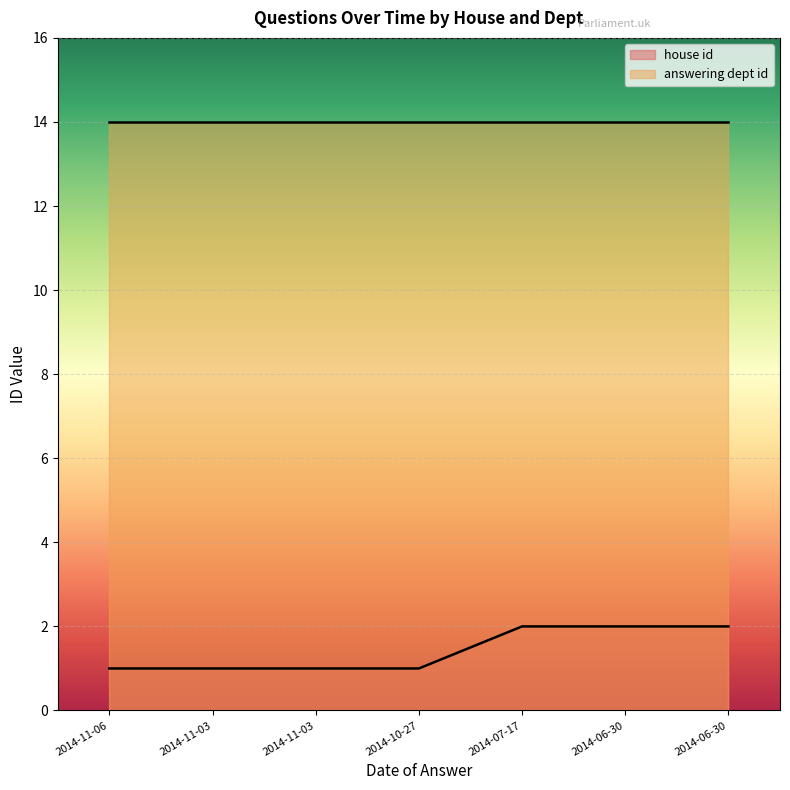

What is the average value?

1